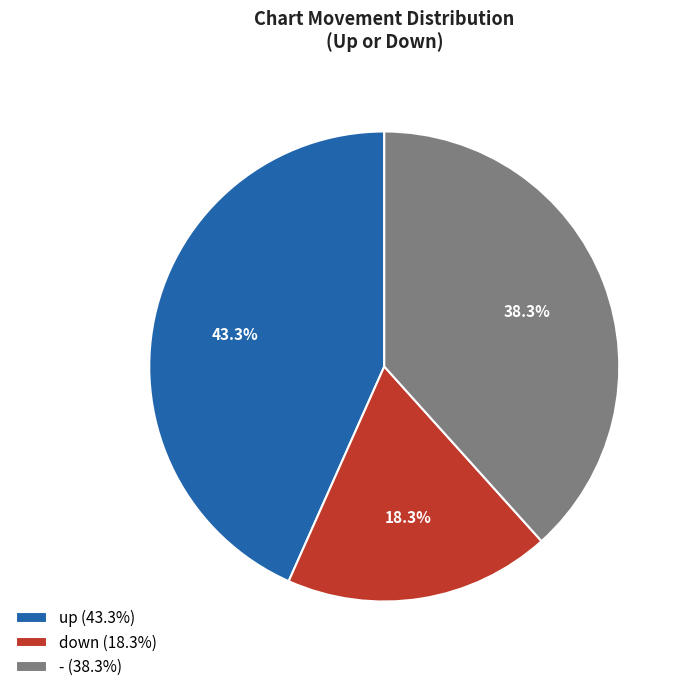

Between up (43.3%) and - (38.3%), which is larger?

up (43.3%)